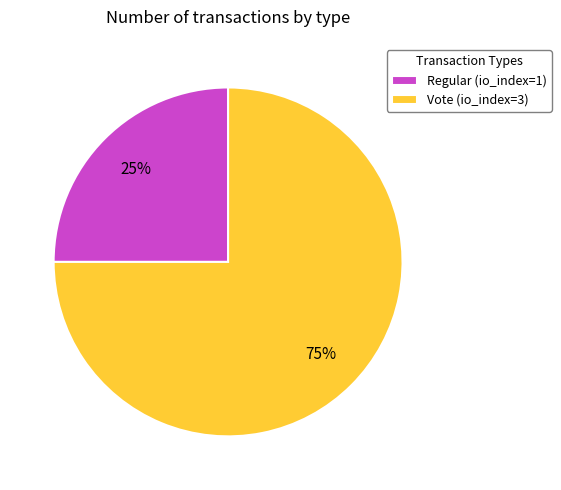

Approximately how many times larger is the value at Vote compared to Regular?

3.0